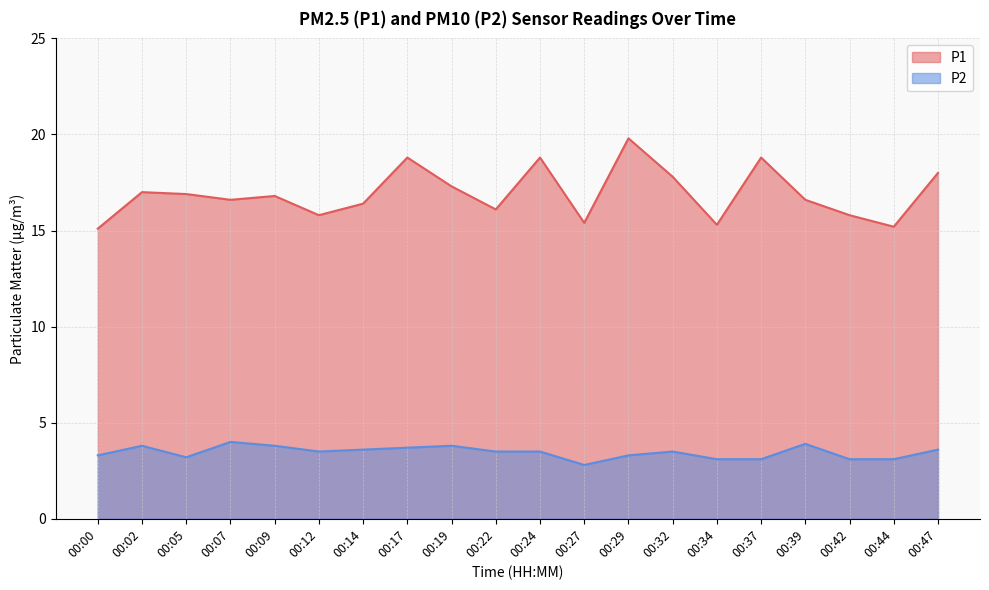

How many distinct data groups are displayed?

2